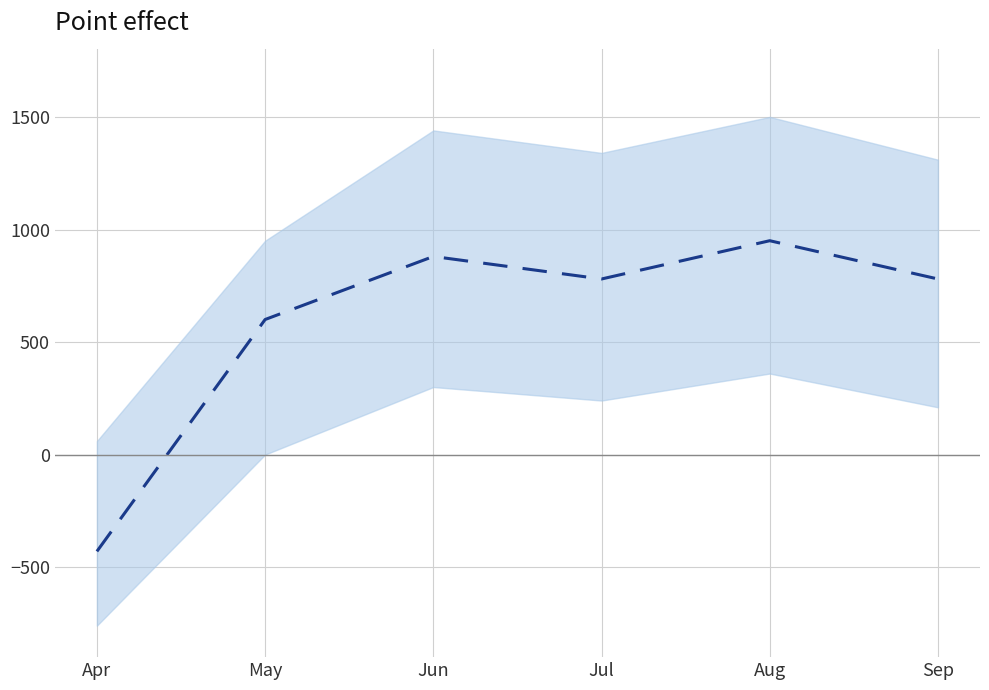

How many interior local valleys (lower than both neighbors) does the data have?

1